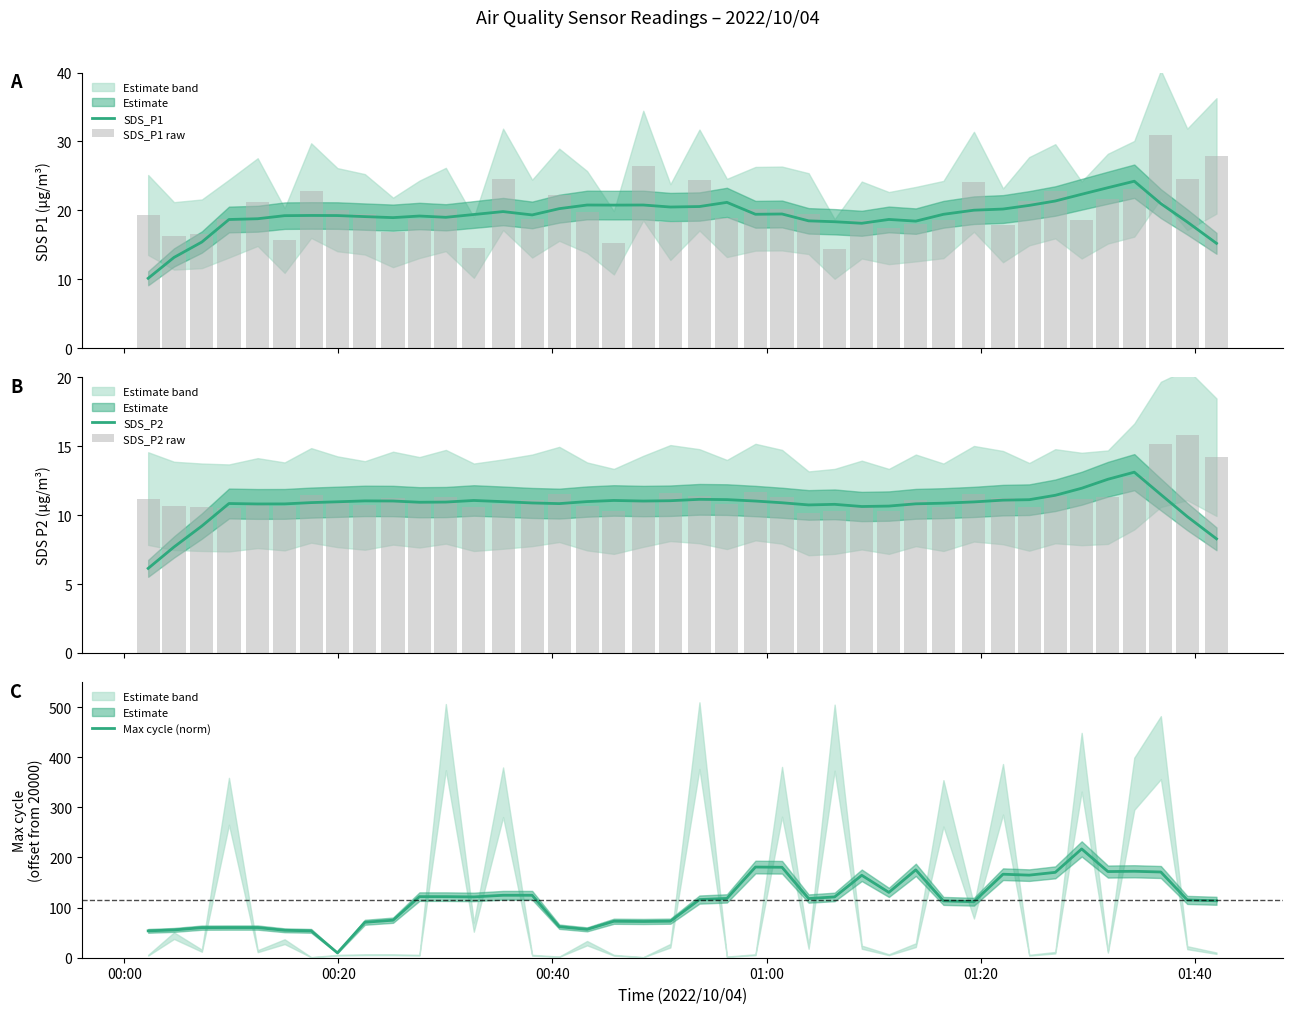

What is the difference between the maximum and minimum values in the Max cycle (norm) series?

207.3